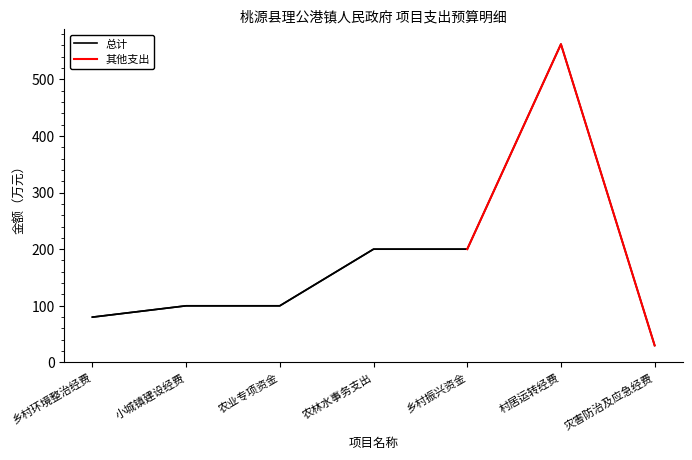

List the labels in order of value, largest first.

村居运转经费, 农林水事务支出, 乡村振兴资金, 小城镇建设经费, 农业专项资金, 乡村环境整治经费, 灾害防治及应急经费